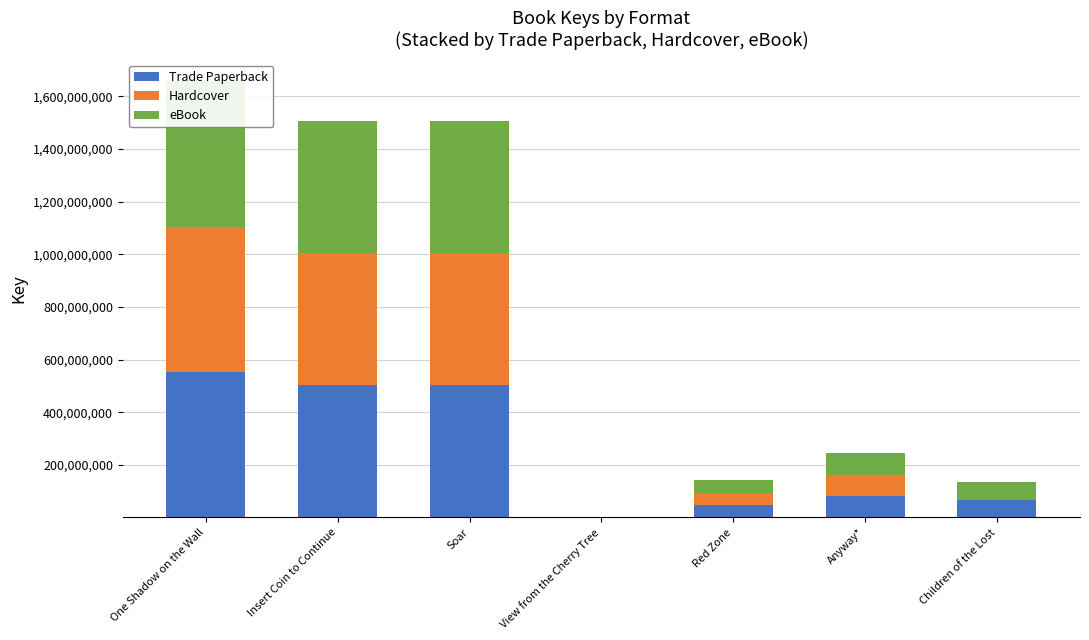

Does the chart contain any negative values?

No